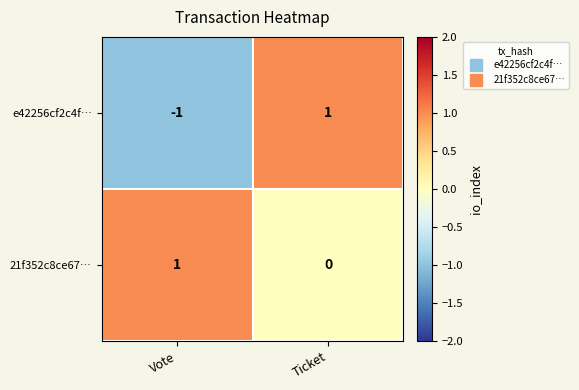

Reading right to left, list all the values displayed in this chart.

e42256cf2c4f…: Ticket=1	Vote=-1
21f352c8ce67…: Ticket=0	Vote=1